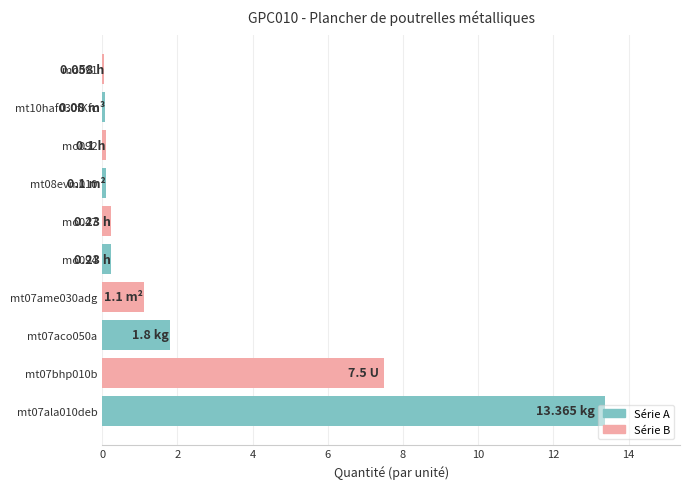

What is the difference between the maximum and minimum values?

13.3